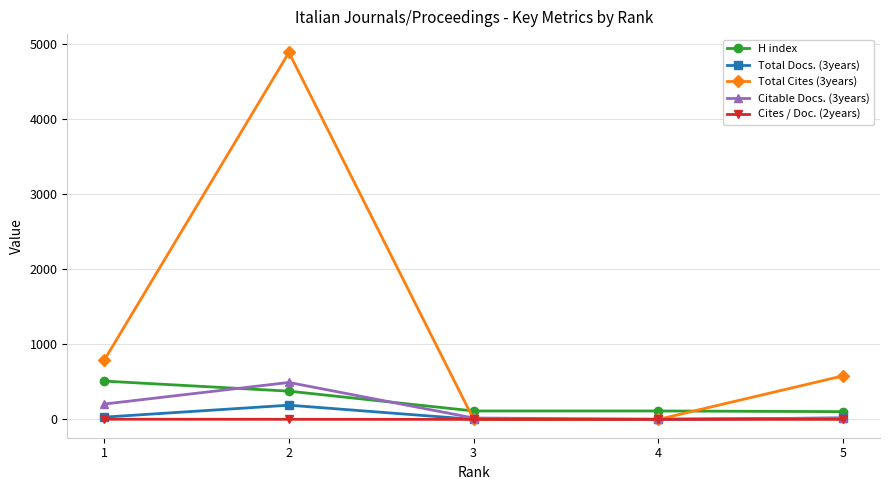

True or false: Citable Docs. (3years) has more than 0 interior local peaks.

True